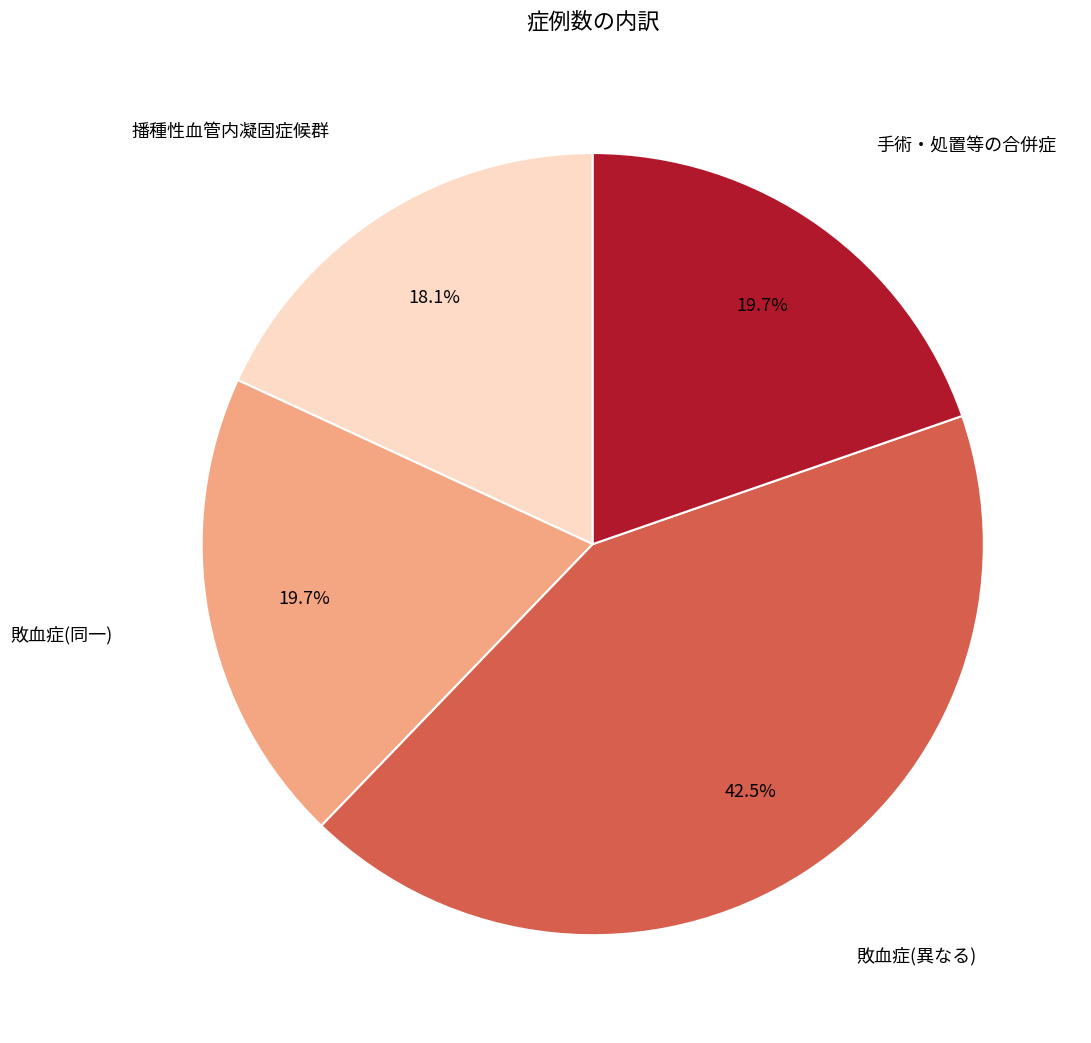

Which slice is the smallest?

播種性血管内凝固症候群